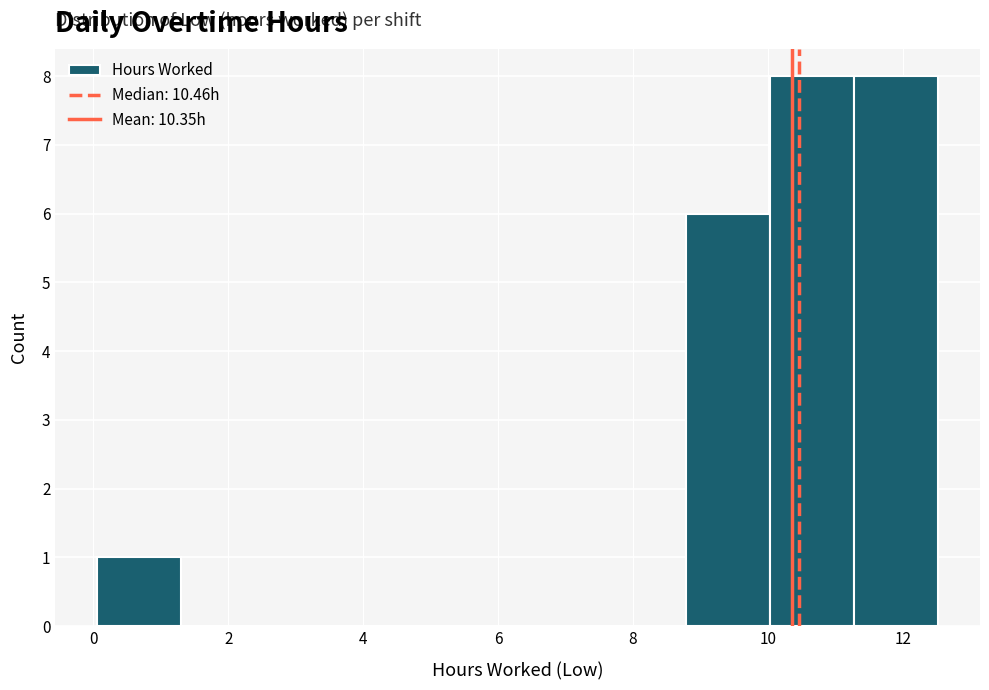

Reading left to right, transcribe this chart: for each bar, give the range it covers on the x-axis and its height. Neither the bar edges nor the heights are printed on the chart, so give them approximately, as read against the axes.

0.0 to 1.4: 1
1.4 to 2.6: 0
2.6 to 3.8: 0
3.8 to 5.0: 0
5.0 to 6.2: 0
6.2 to 7.6: 0
7.6 to 8.8: 0
8.8 to 10.0: 6
10.0 to 11.2: 8
11.2 to 12.6: 8